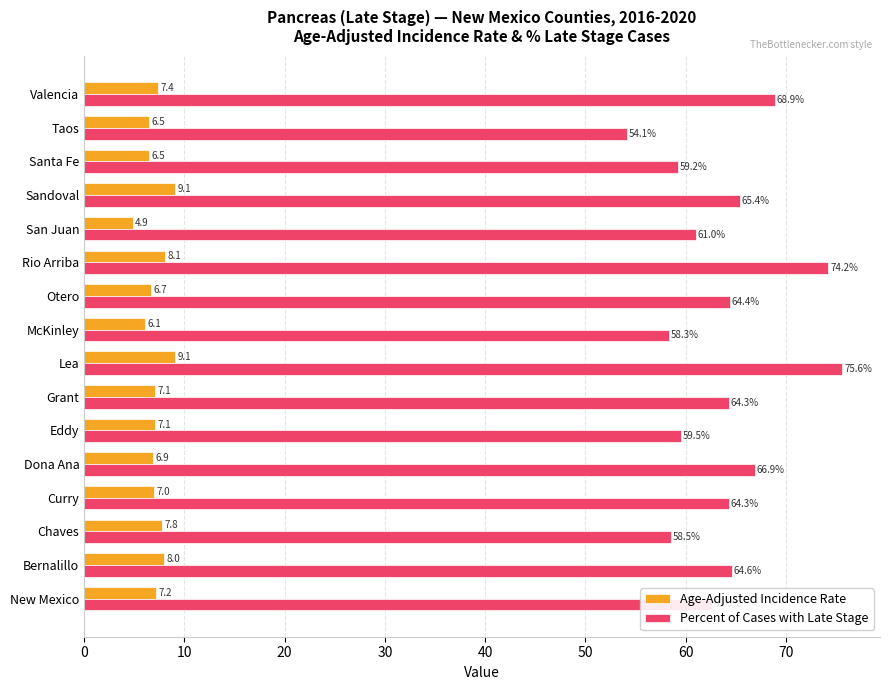

Is it true that Percent of Cases with Late Stage equals 26.6 at Rio Arriba?

False